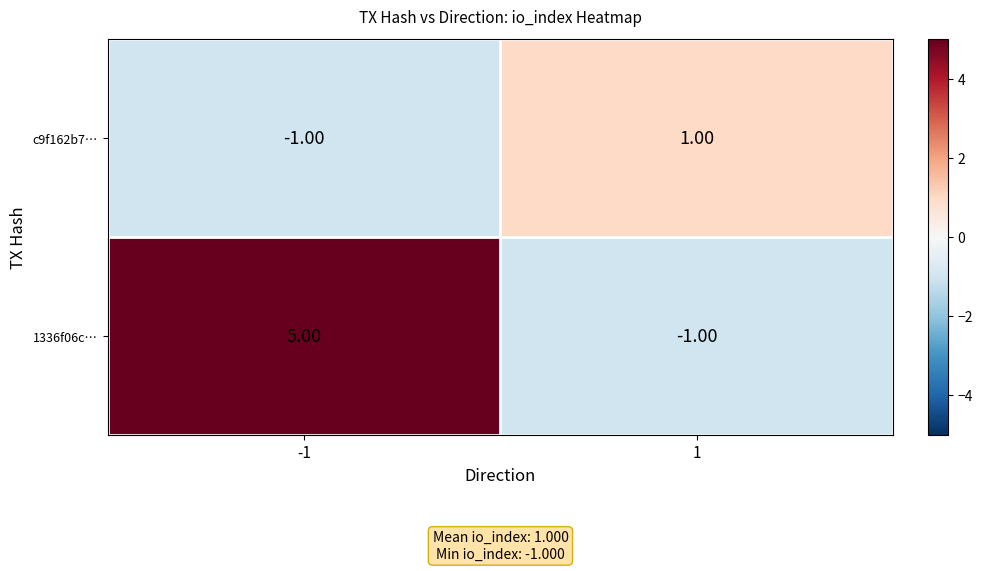

Which series changed the most between -1 and 1?

1336f06c…